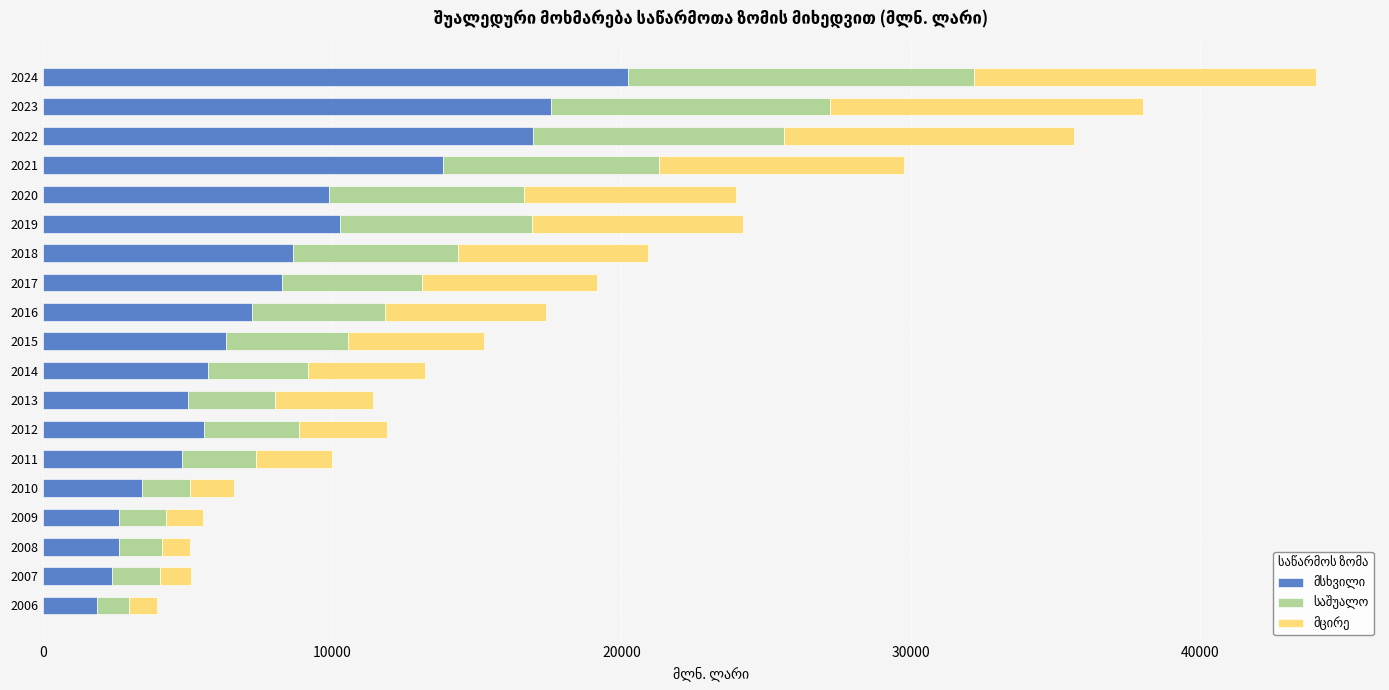

At which category is the sum across all series the highest?

2024